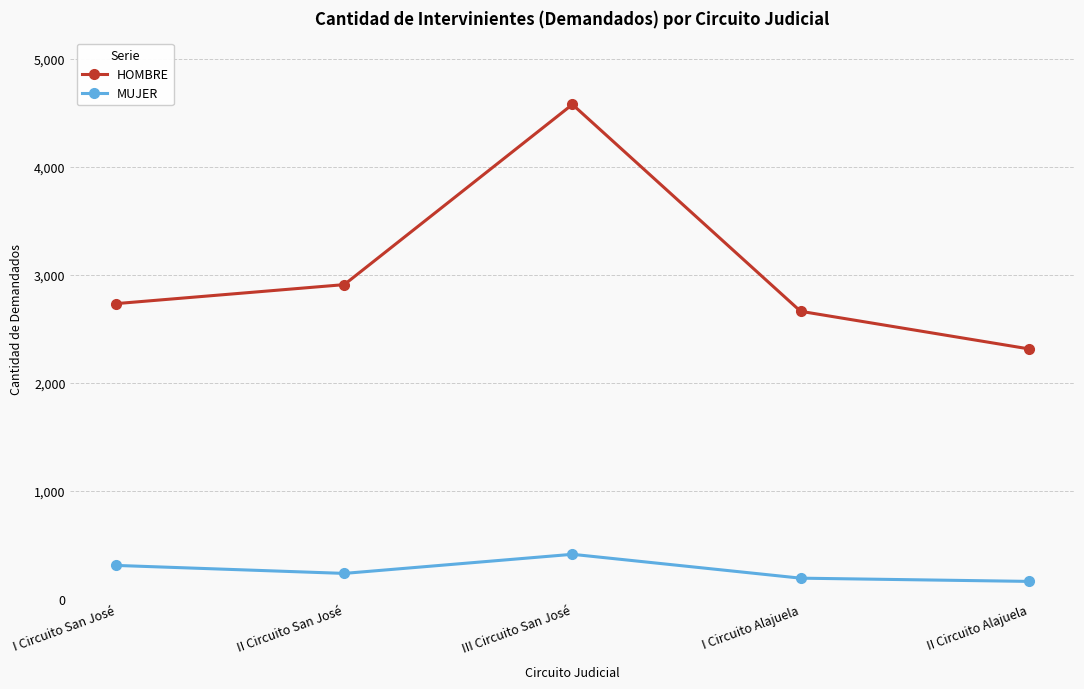

What is the sum of the MUJER values at III Circuito San José and I Circuito San José?

721